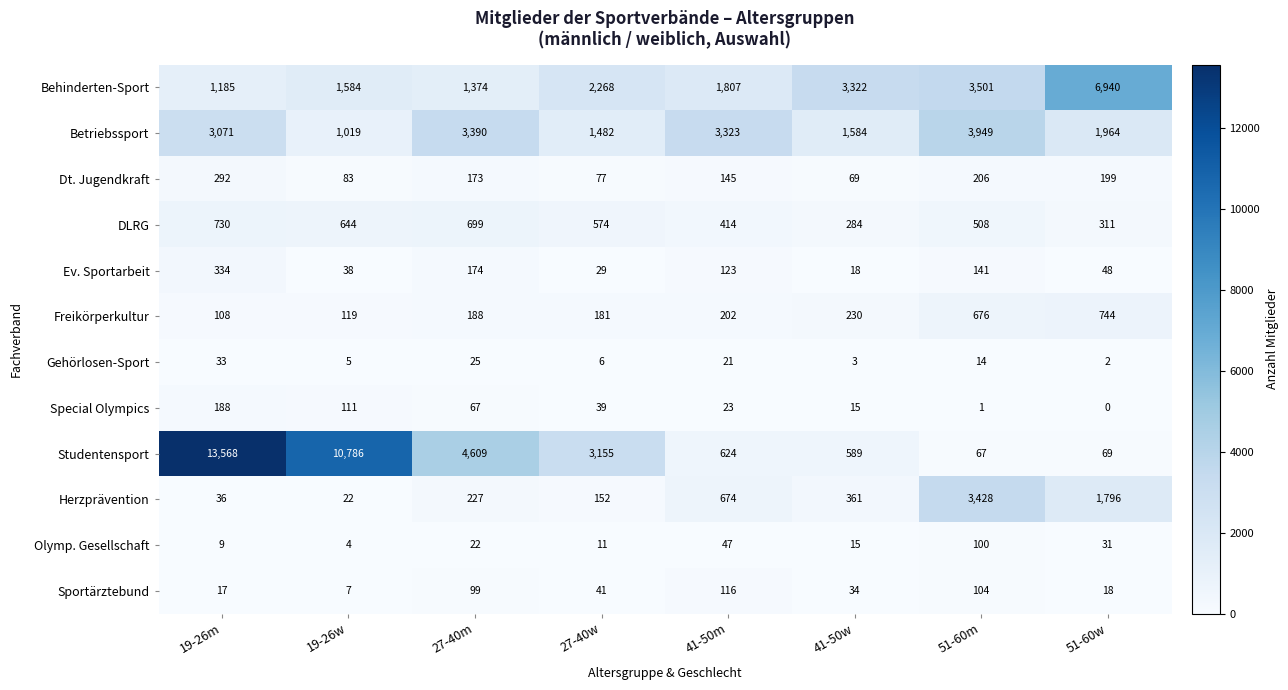

Rank the series by their maximum value, from lowest to highest.

Gehörlosen-Sport, Olymp. Gesellschaft, Sportärztebund, Special Olympics, Dt. Jugendkraft, Ev. Sportarbeit, DLRG, Freikörperkultur, Herzprävention, Betriebssport, Behinderten-Sport, Studentensport